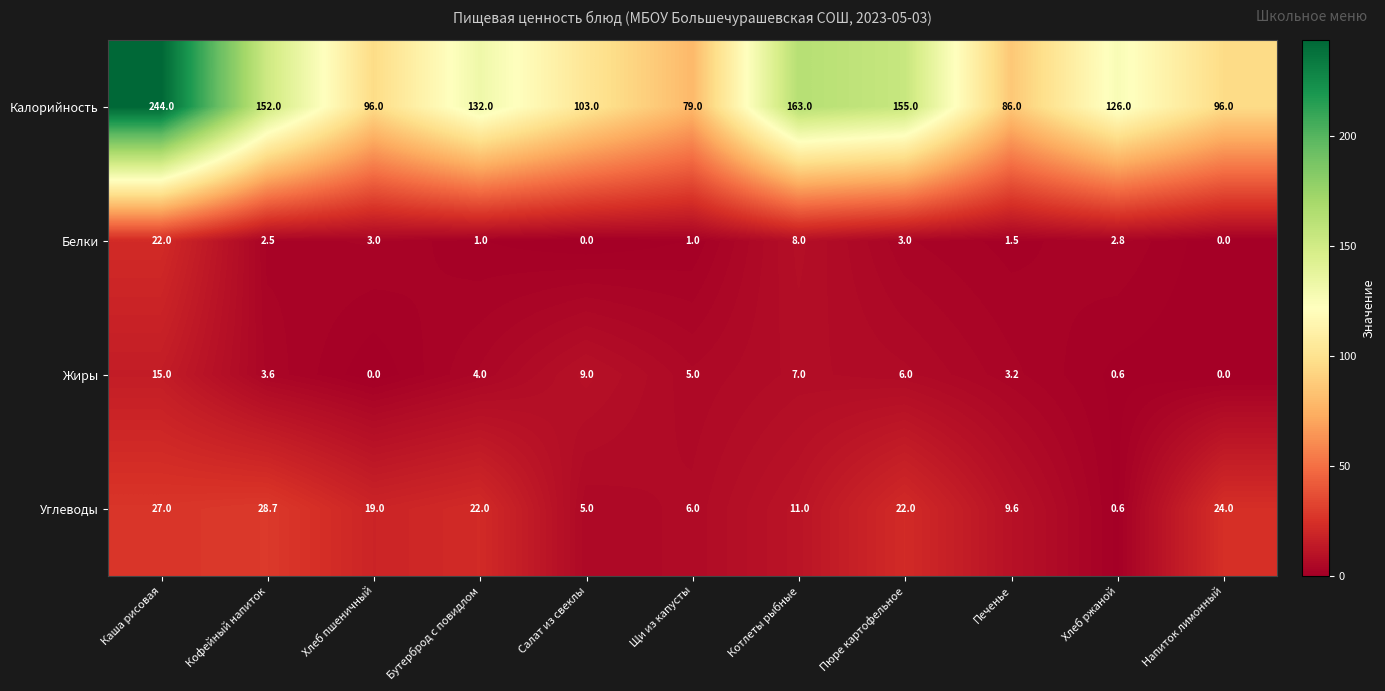

At which label does Белки first exceed 2?

Каша рисовая